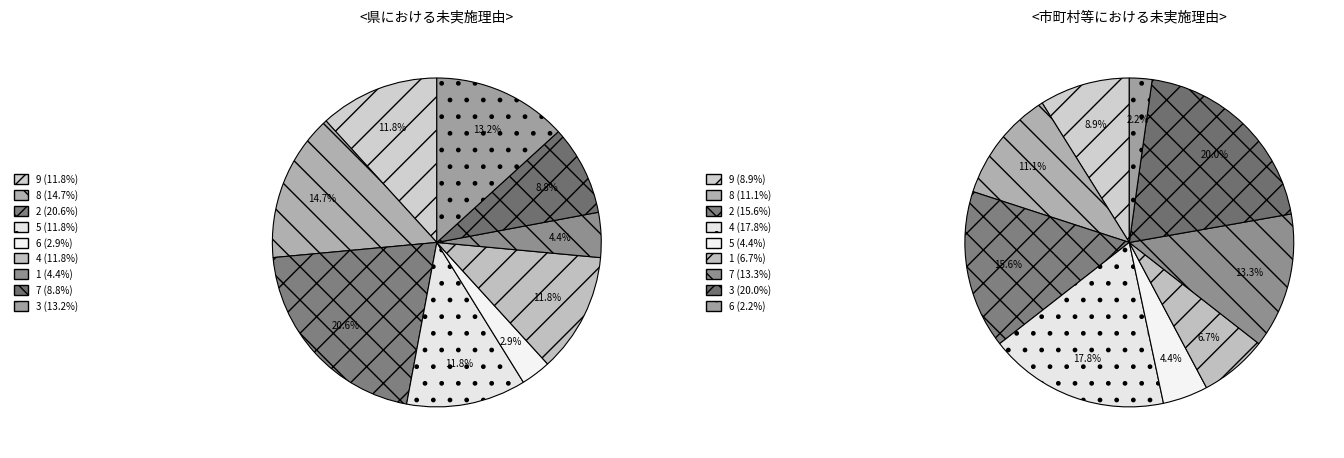

What is the ratio of the value at 6 to the value at 1?

0.3